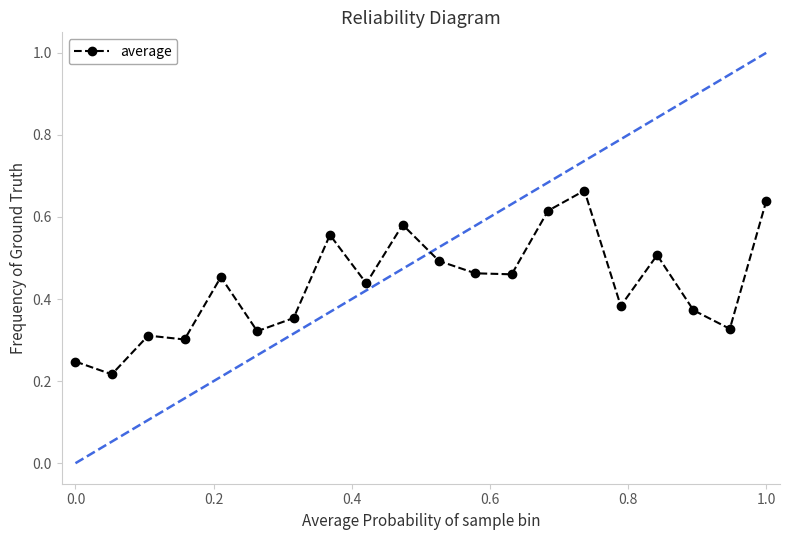

Count the average values in the range 0 to 1.

20